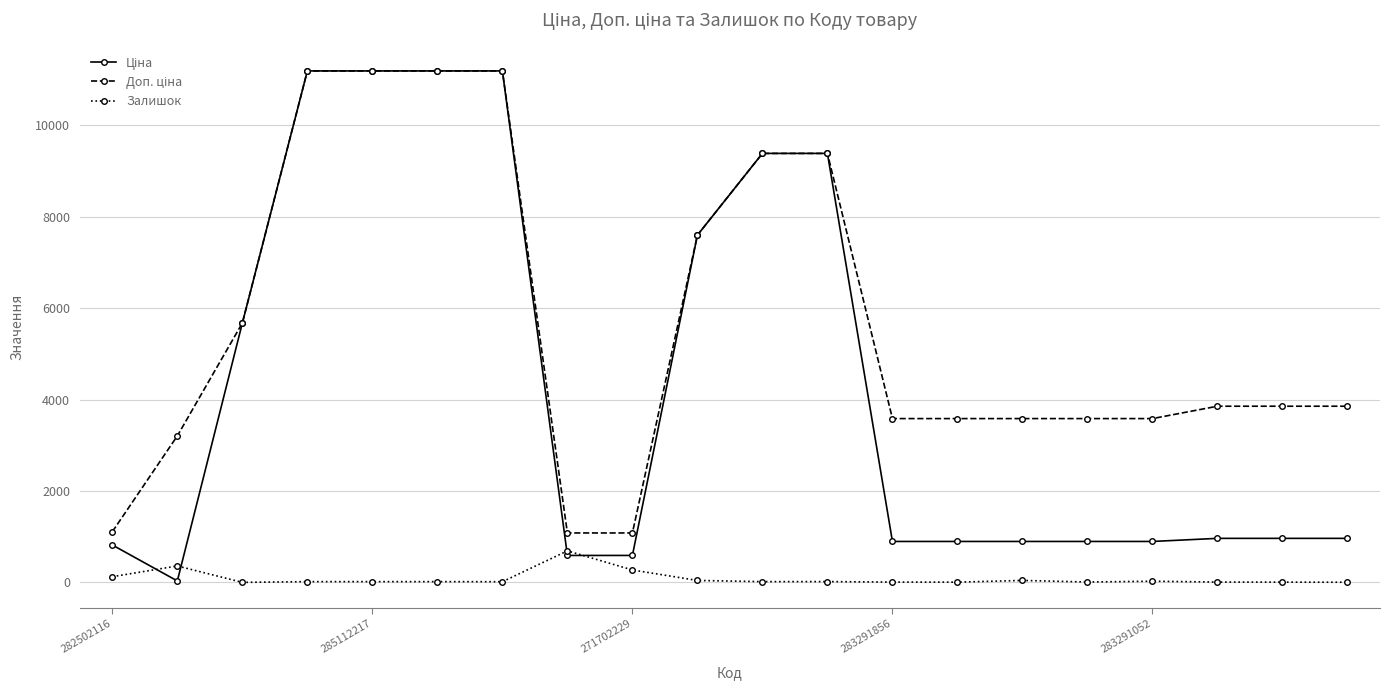

What is the highest value of the Залишок series?

690.0